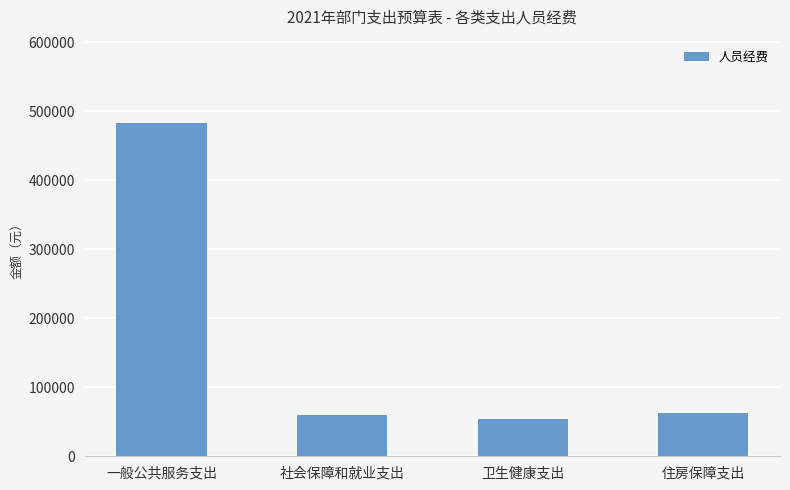

What position from the right is 社会保障和就业支出?

3